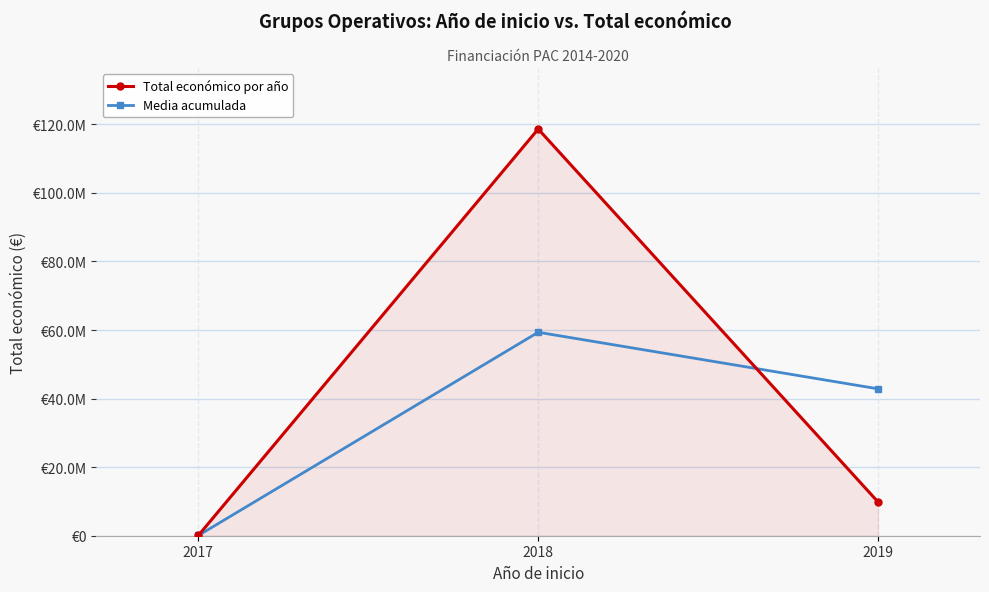

What are all the series names shown in the legend?

Total económico por año, Media acumulada